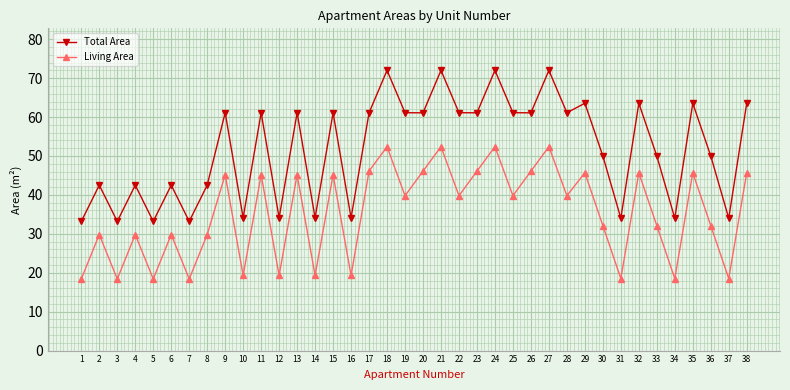

What is the total value across all series at 26?

107.2